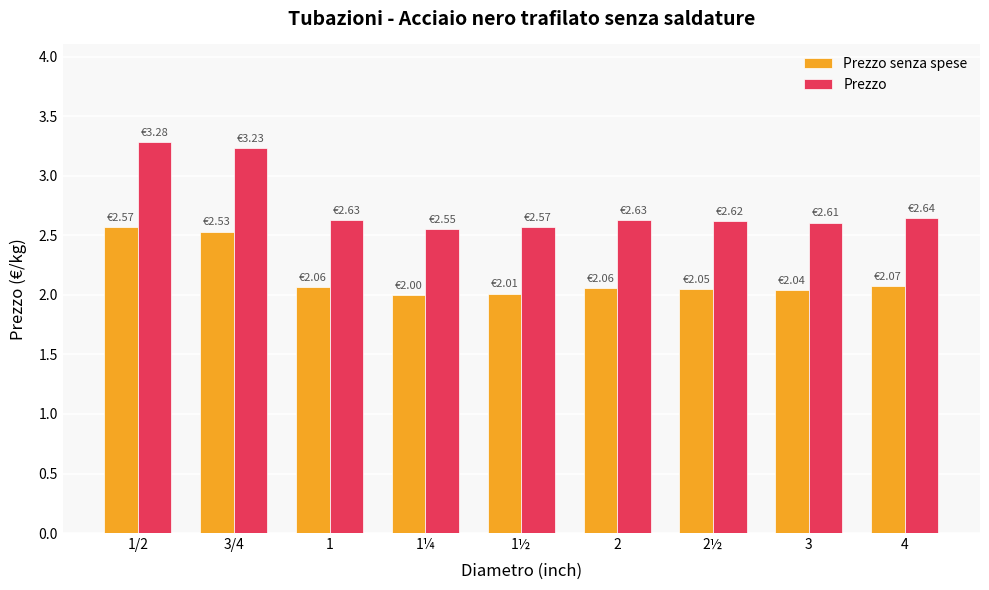

At which category is the sum across all series the highest?

1/2